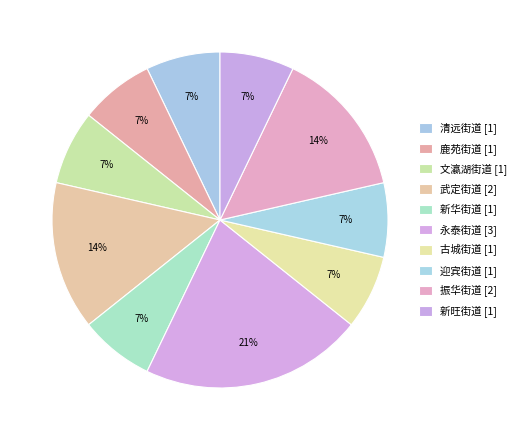

How many segments does this pie chart have?

10